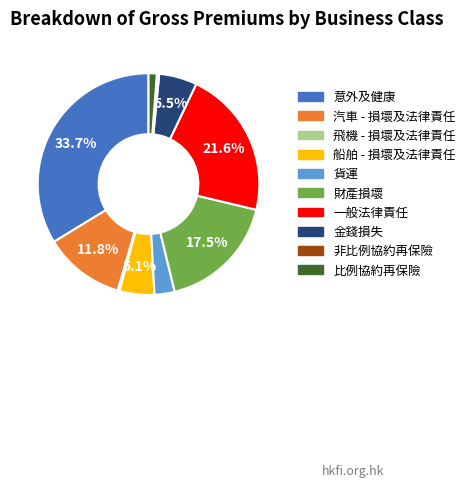

To the nearest percent, what portion does 比例協約再保險 represent?

1%